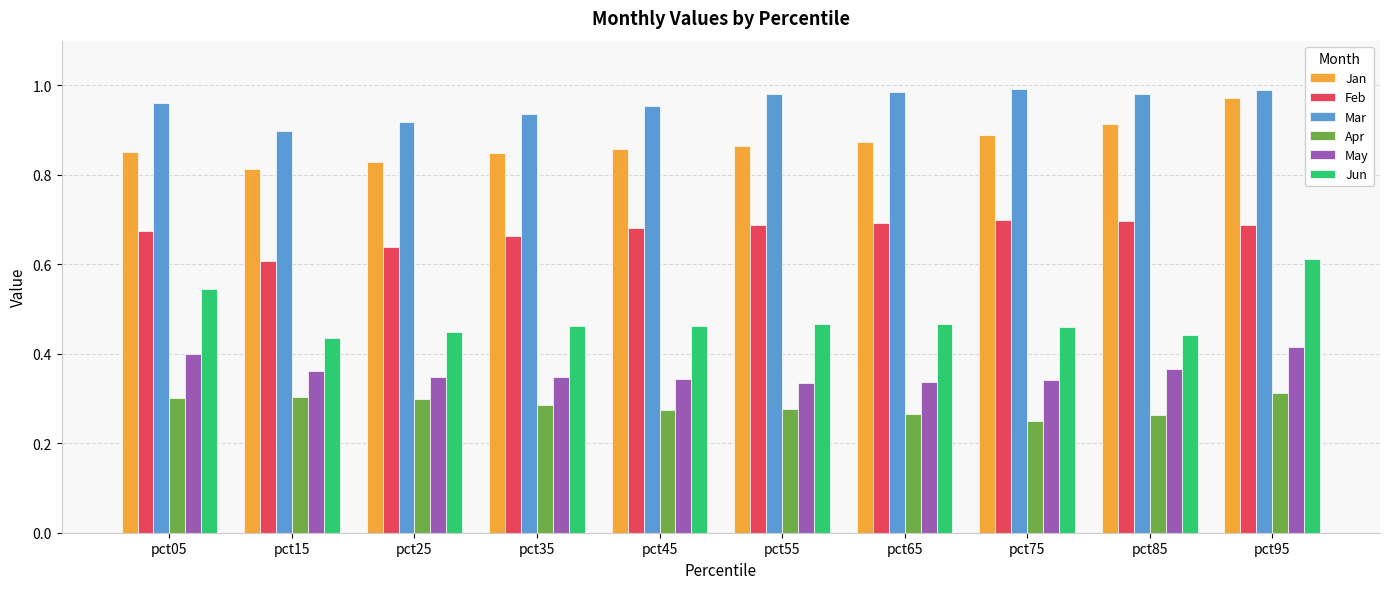

Rank the series at pct65 from highest to lowest value.

Mar, Jan, Feb, Jun, May, Apr